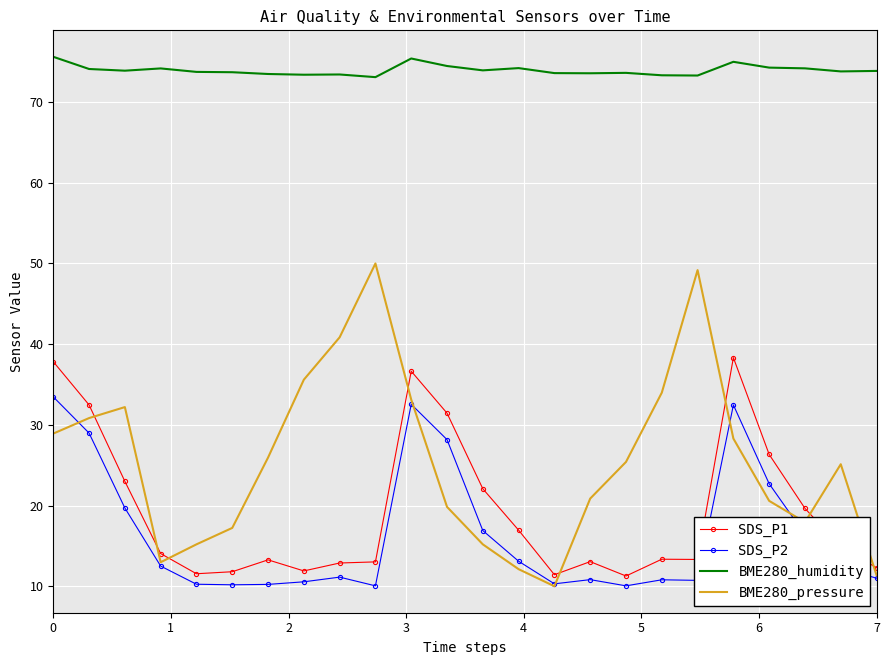

Which series has the largest range (max minus min)?

BME280_pressure